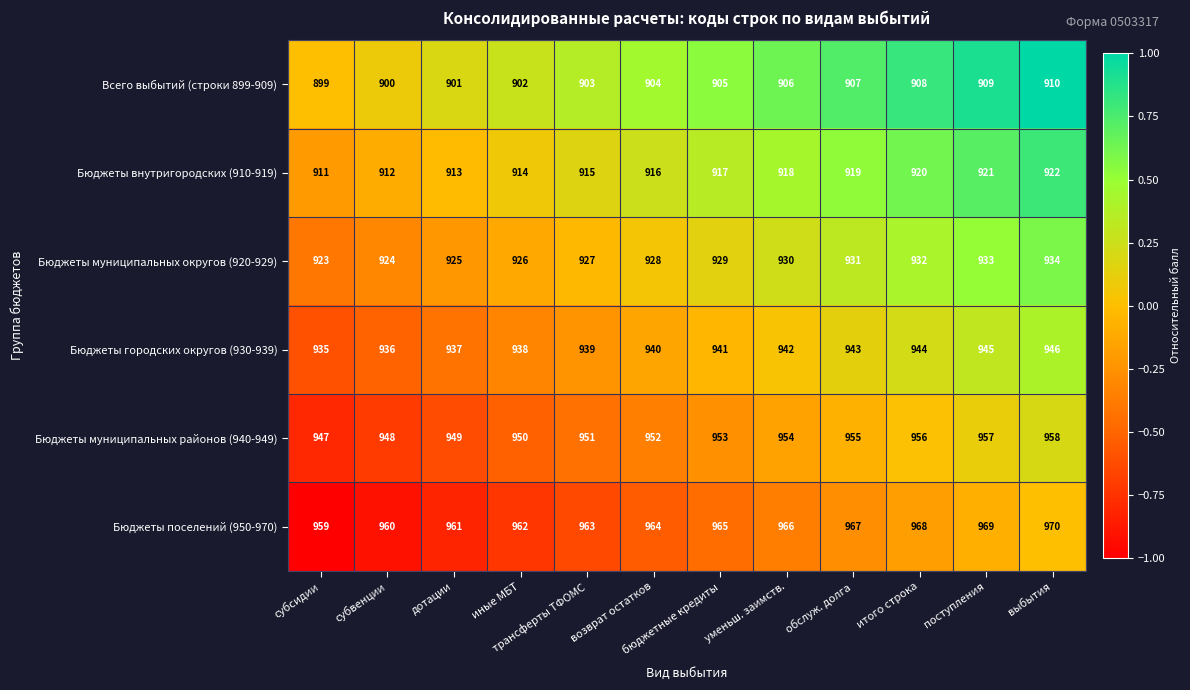

True or false: Бюджеты поселений (950-970) has a value of 966 at уменьш. заимств..

True